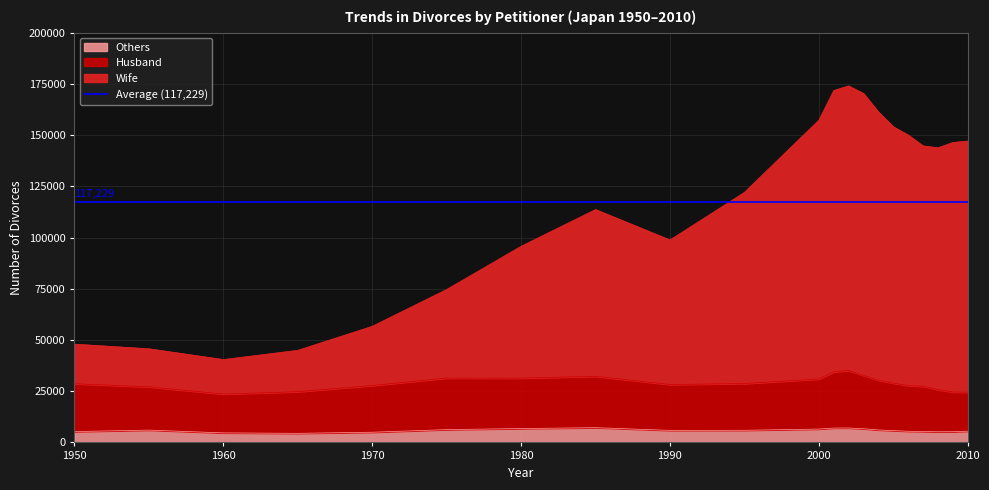

At which category is the sum across all series the highest?

2002